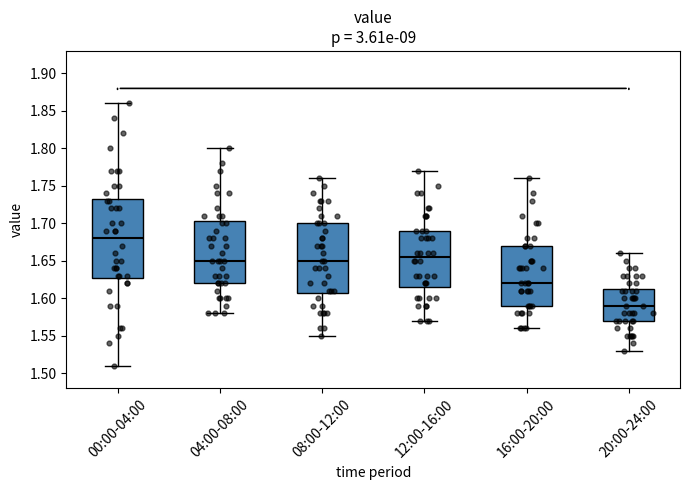

Reading left to right, transcribe this box plot: for each box, give where its median line is, the range the box spans, and where its two whiskers end, as read against the y-axis. The values are not printed on the chart, so give them approximately, as read against the axis.

00:00-04:00: median 1.680, box 1.630 to 1.735, whiskers 1.510 to 1.860
04:00-08:00: median 1.650, box 1.620 to 1.705, whiskers 1.580 to 1.800
08:00-12:00: median 1.650, box 1.610 to 1.700, whiskers 1.550 to 1.760
12:00-16:00: median 1.655, box 1.615 to 1.690, whiskers 1.570 to 1.770
16:00-20:00: median 1.620, box 1.590 to 1.670, whiskers 1.560 to 1.760
20:00-24:00: median 1.590, box 1.570 to 1.615, whiskers 1.530 to 1.660